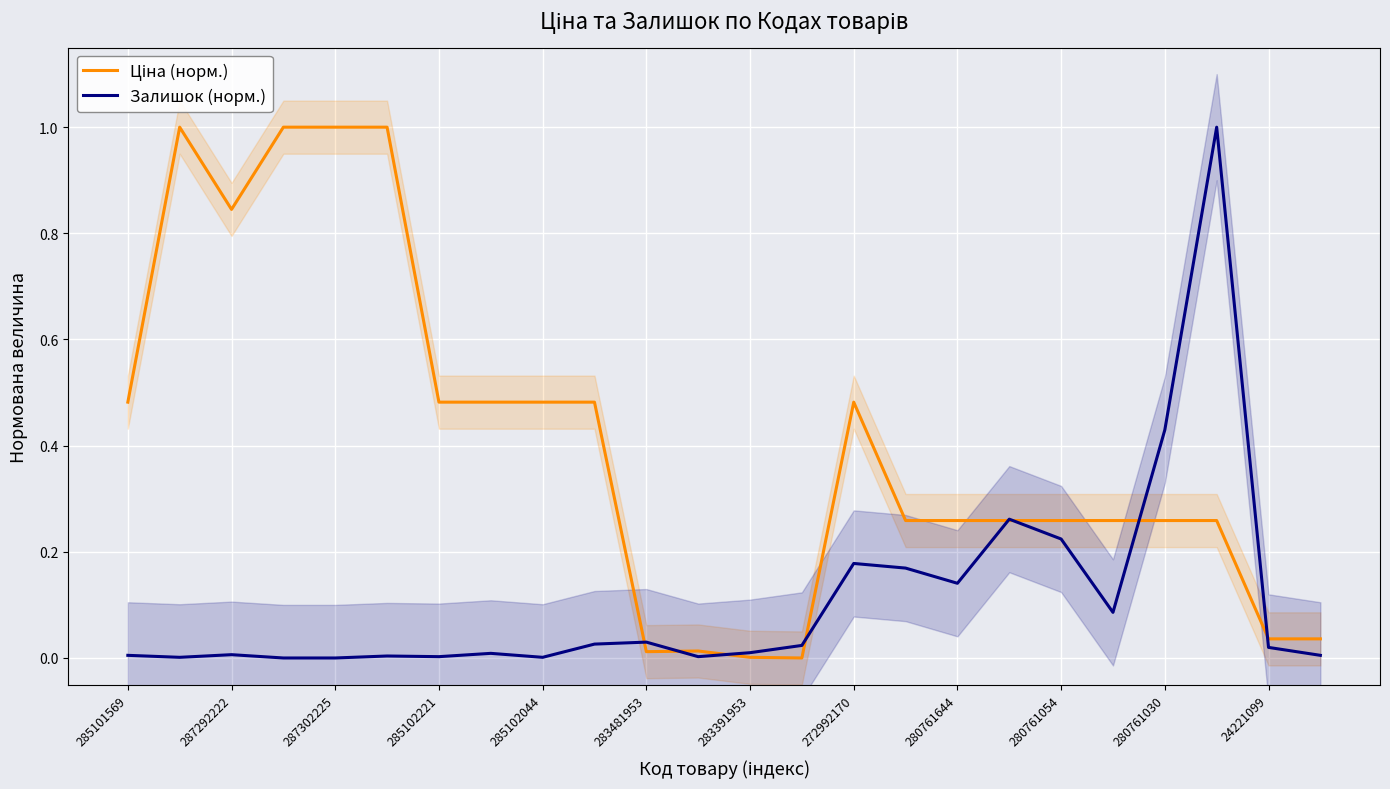

How many interior local valleys does the Ціна (норм.) series have?

3